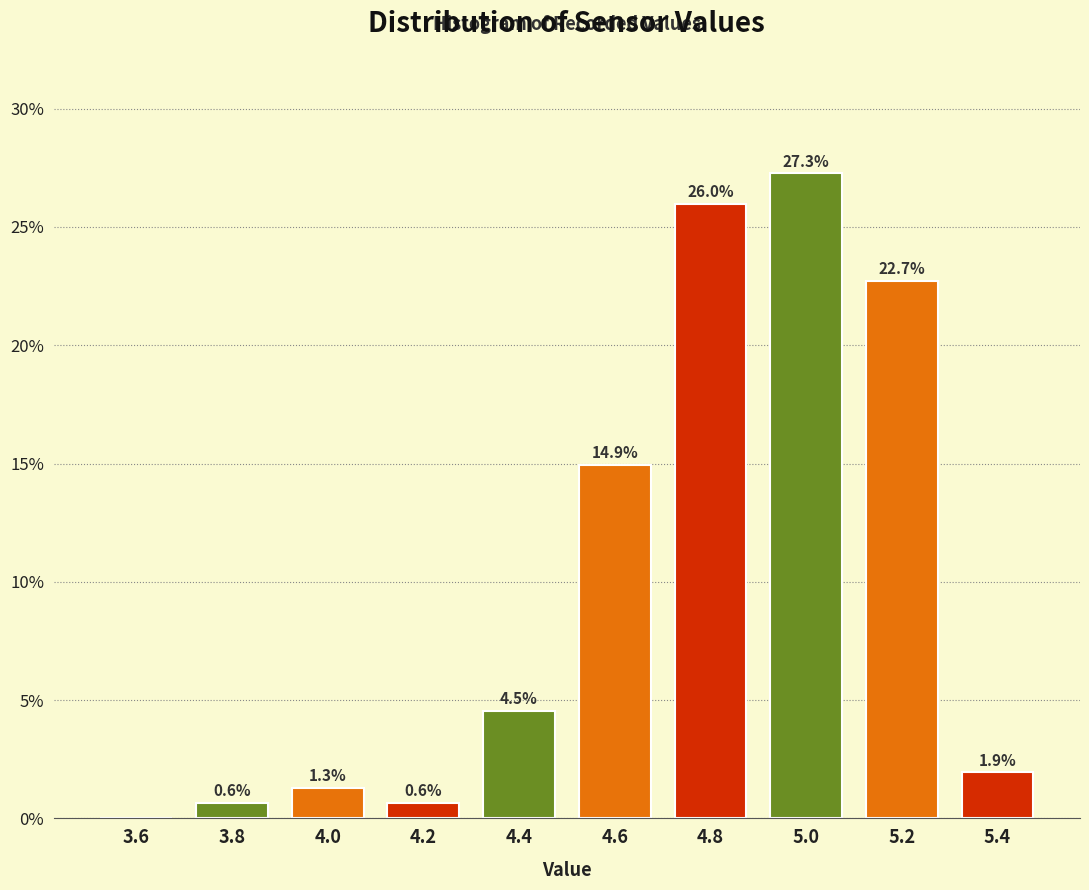

Which range on the x-axis has the tallest bar?

4.9 to 5.1